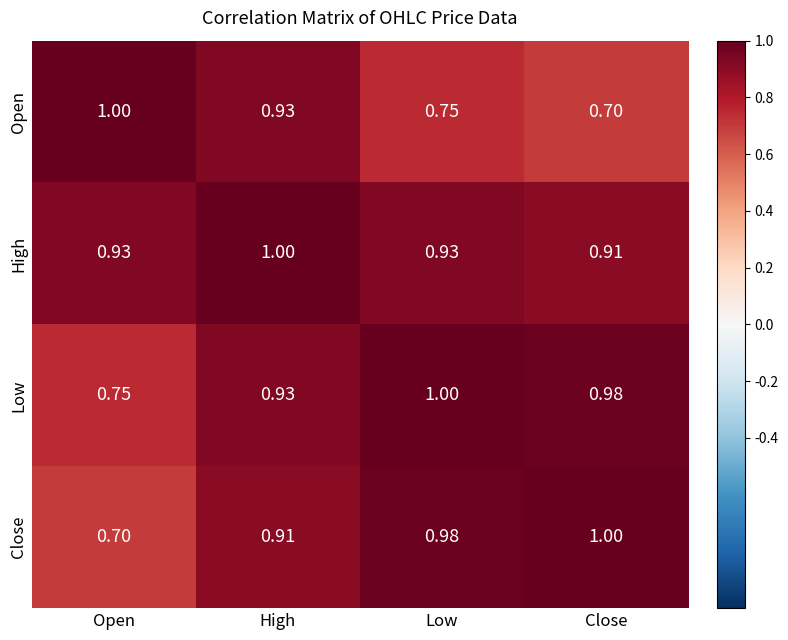

Which series changed the most between Low and Close?

Open